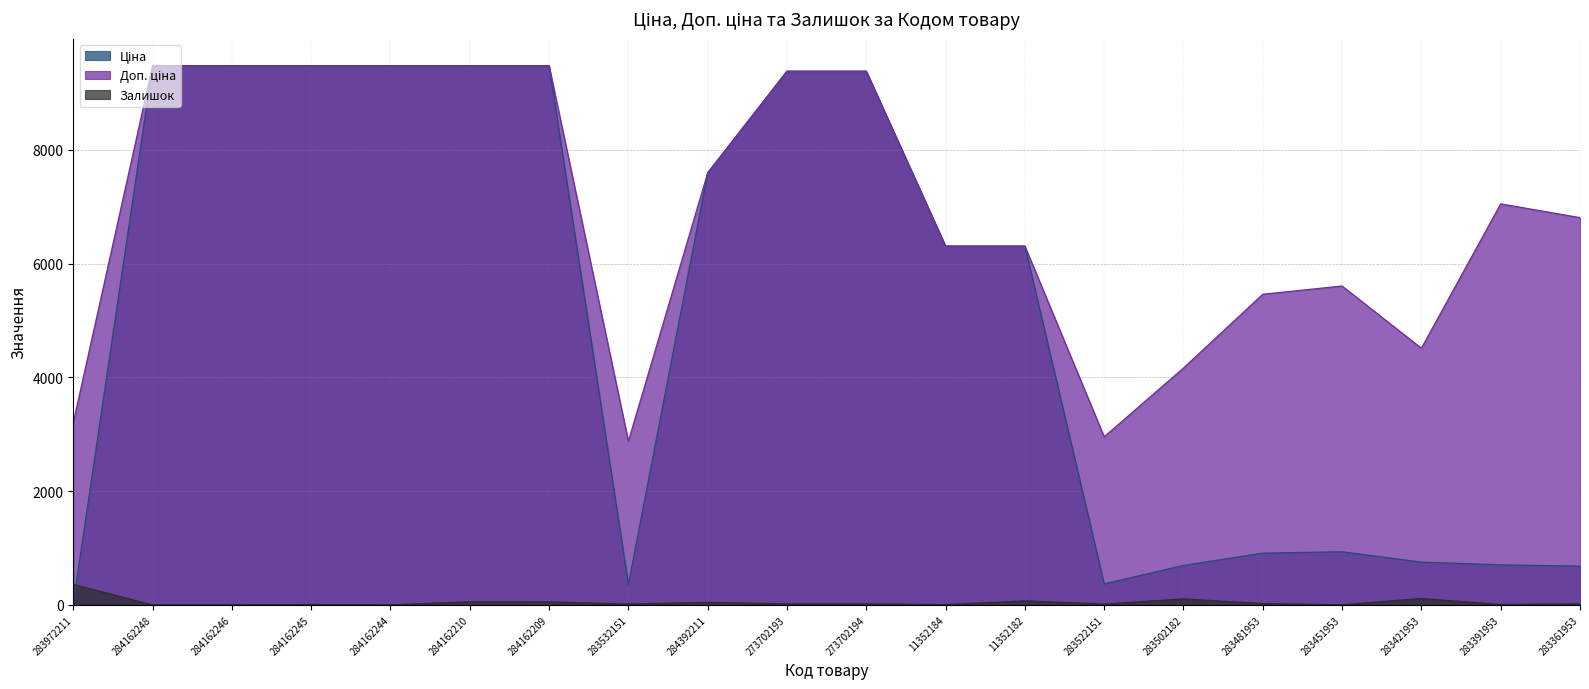

Which series has the largest total across all categories?

Доп. ціна